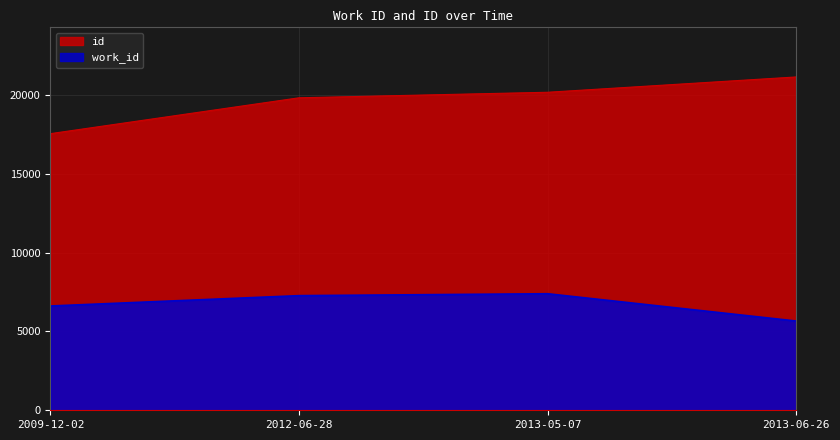

What position from the left is 2009-12-02?

1